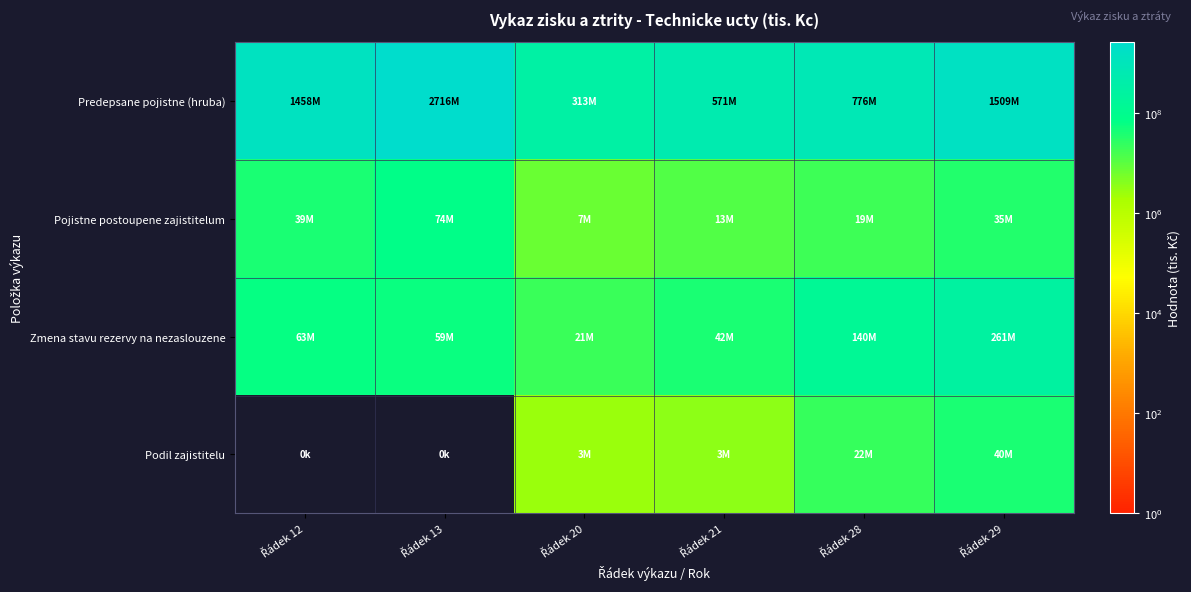

At Řádek 20, list the series in order from smallest to largest.

Podil zajistitelu, Pojistne postoupene zajistitelum, Zmena stavu rezervy na nezaslouzene, Predepsane pojistne (hruba)